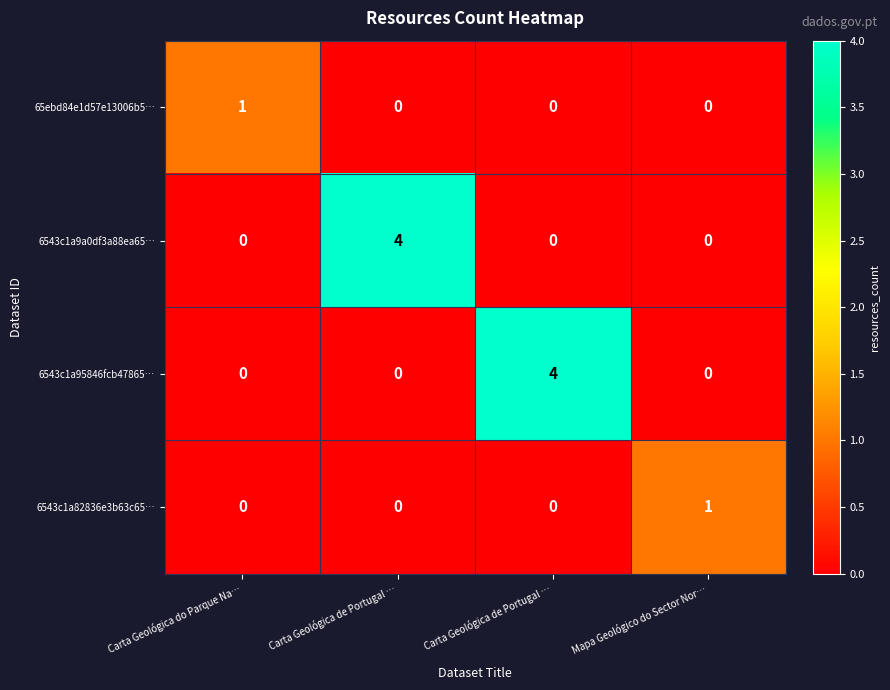

How many categories are shown in the chart?

4